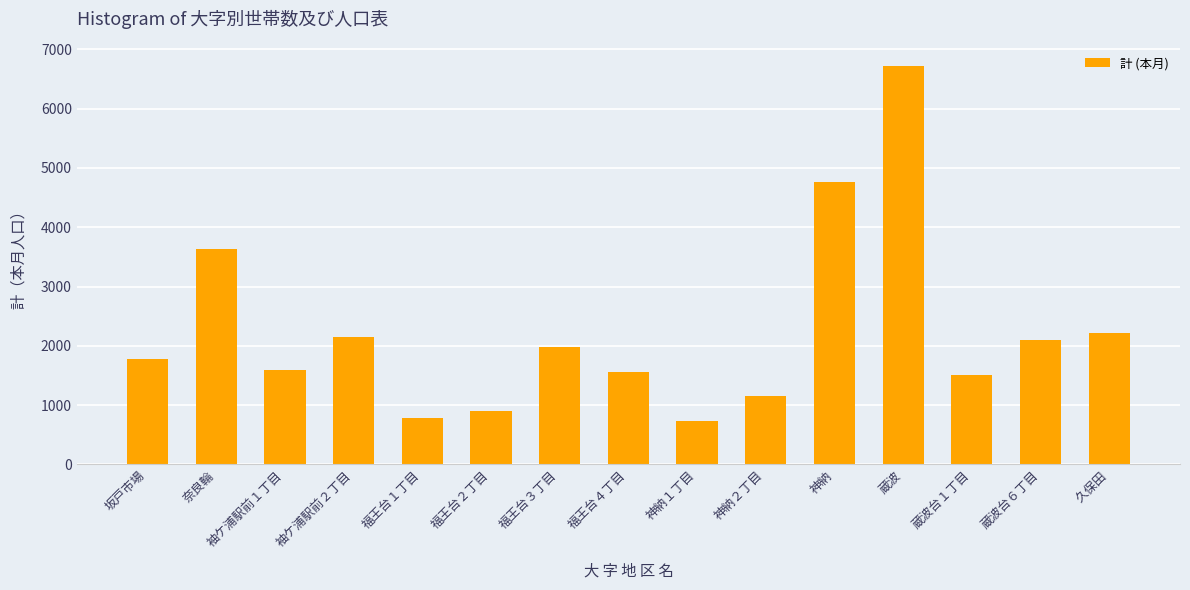

What is the difference between the values at 神納１丁目 and 坂戸市場?

1043